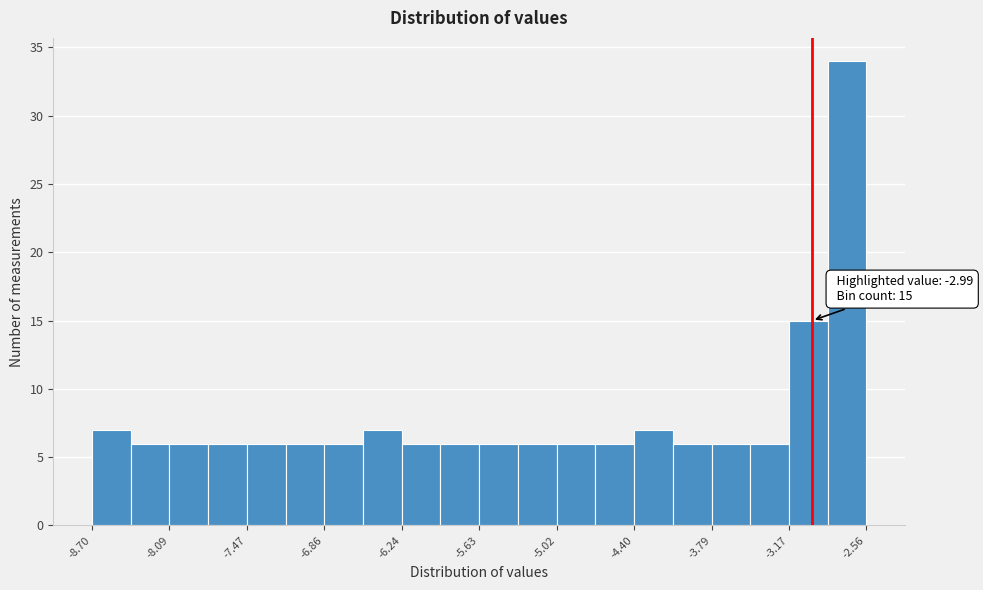

Around what value on the x-axis is the tallest bar? Give the approximate position of its centre, as read against the axis.

-2.7